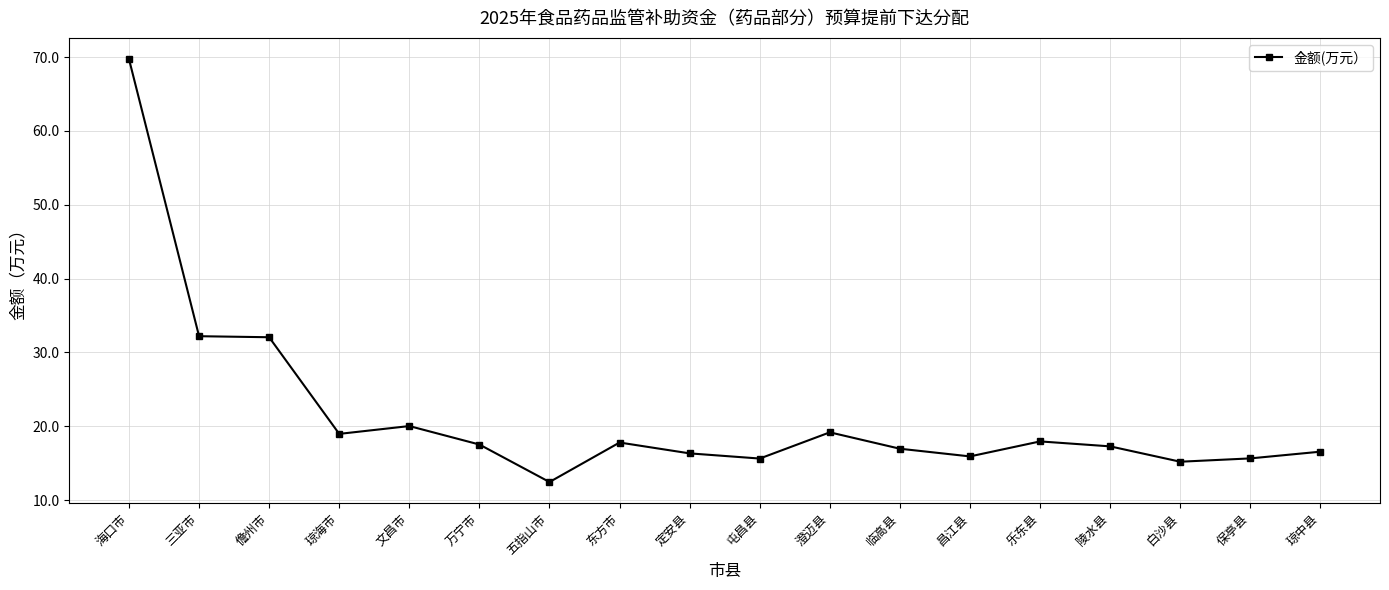

Does the chart display data point markers on the line(s)?

Yes